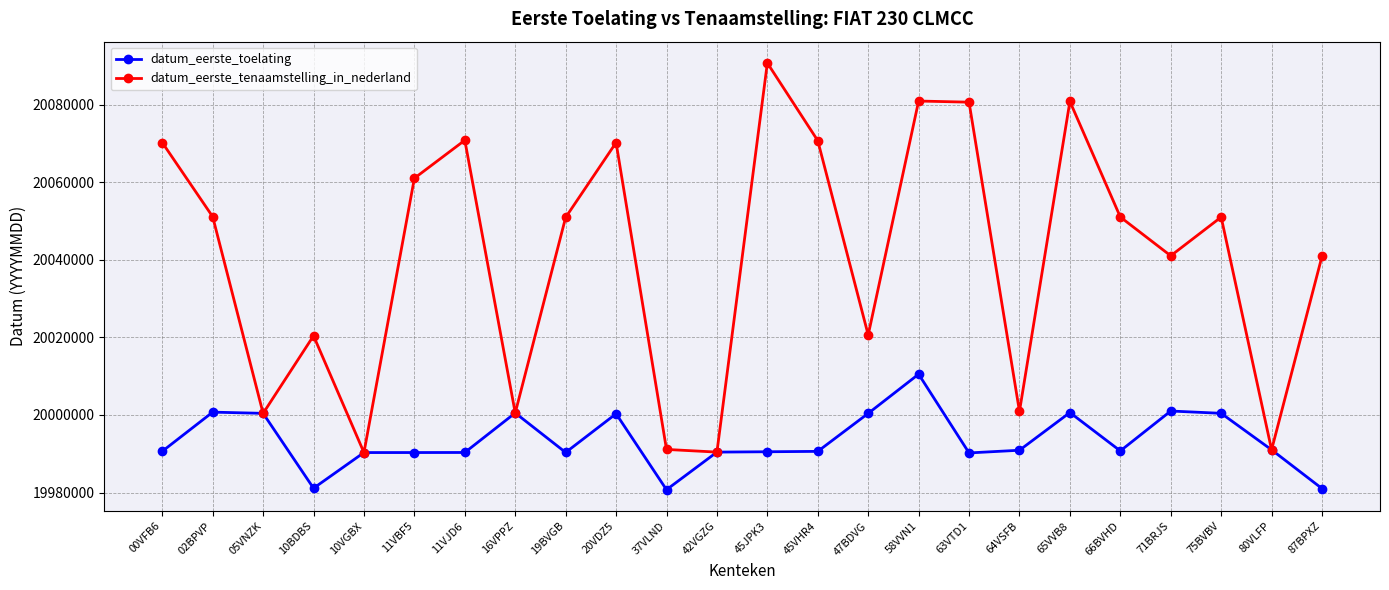

What is the average value of the datum_eerste_toelating series?

19993504